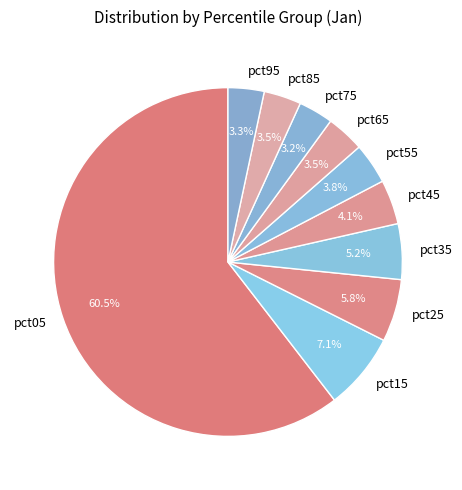

Is there a majority slice in this chart?

Yes